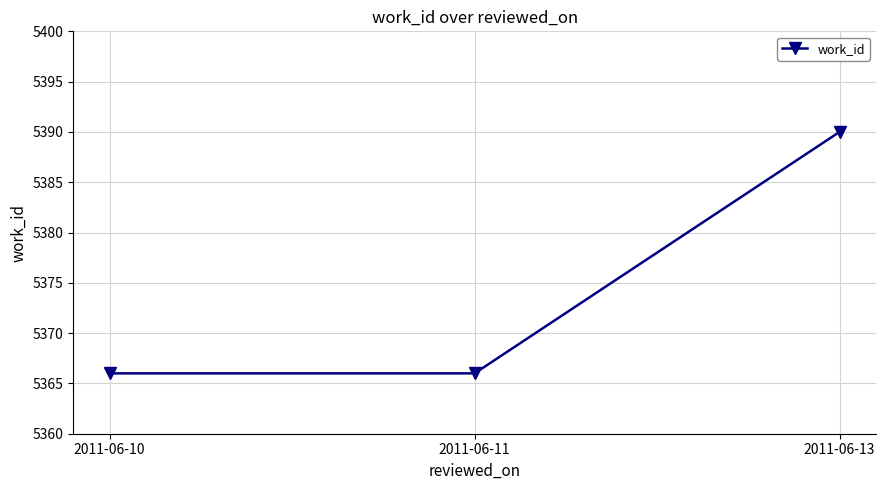

Is this an area chart (filled region under the line)?

No